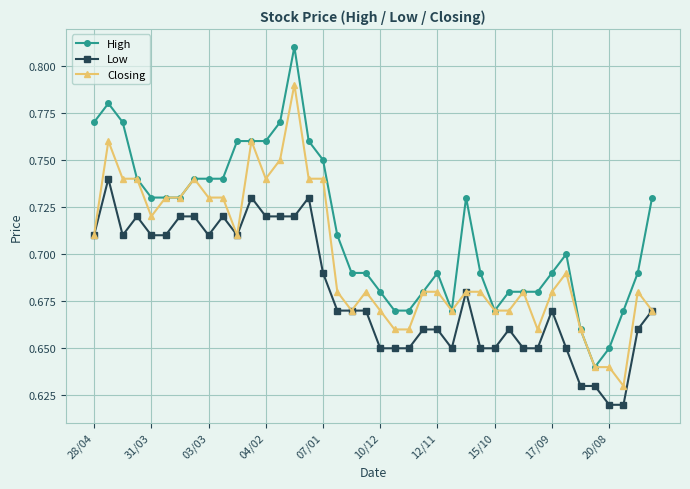

True or false: Low has more than 0 points higher than both neighbors.

True